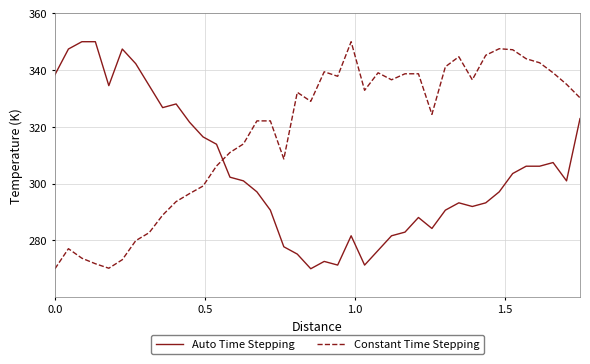

At how many categories does at least one series exceed 299?

40